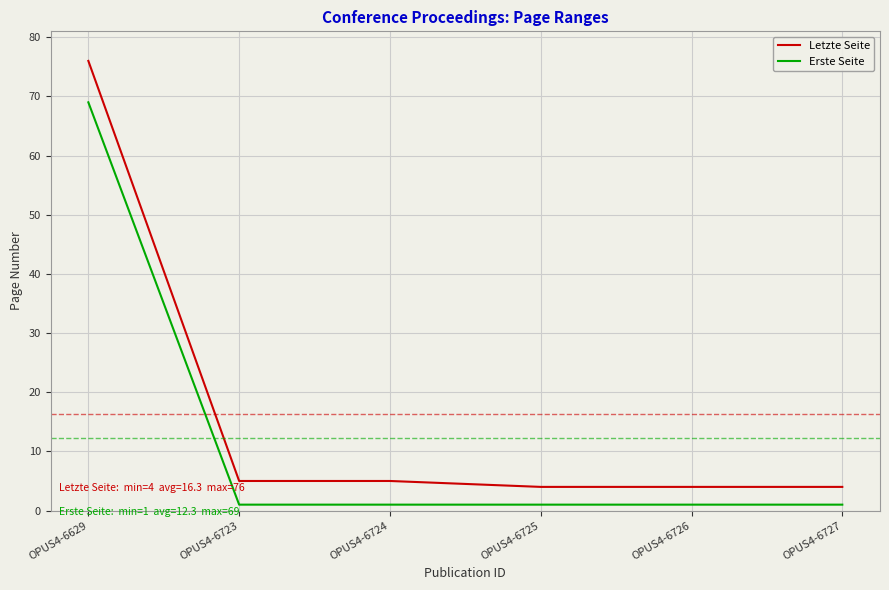

True or false: Erste Seite and Letzte Seite intersect in this chart.

False